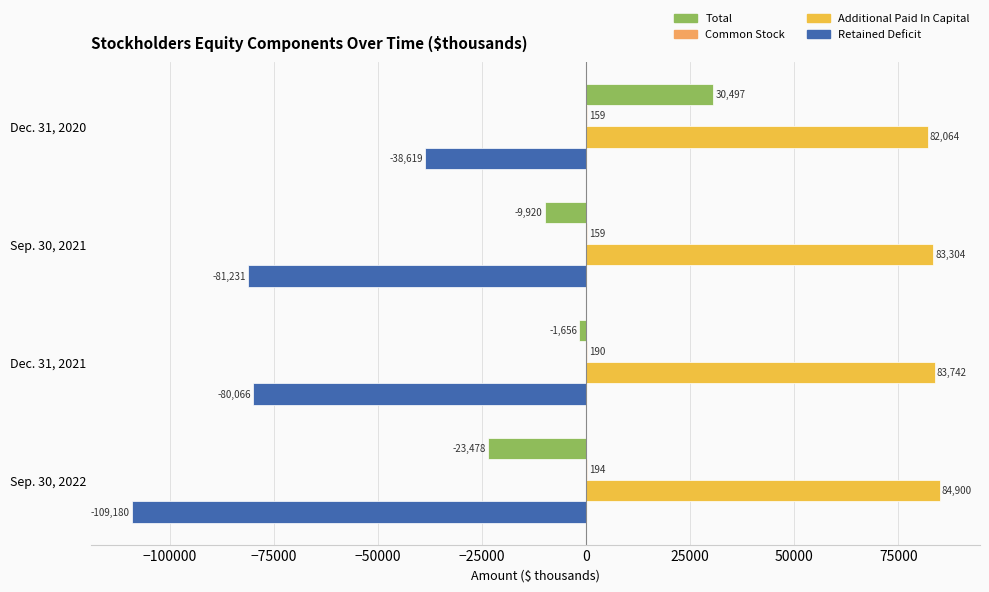

What is the sum of all Total values?

-4557